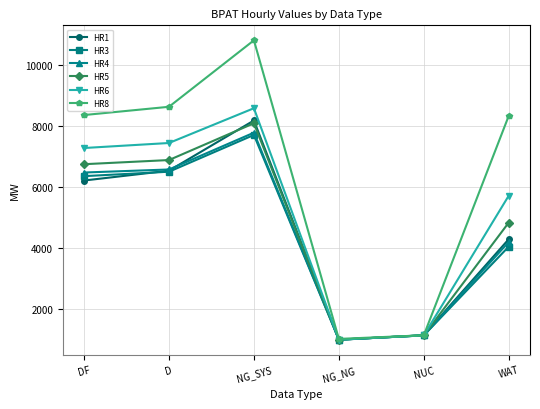

Which category has the lowest value across all series?

NG_NG